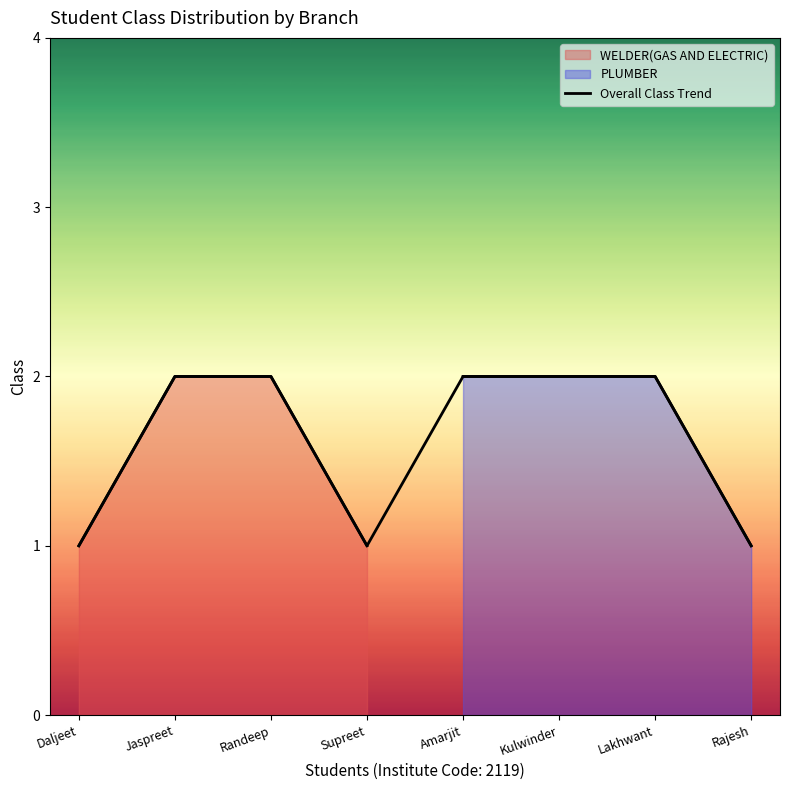

What is the label of the 5th point from the right?

Supreet